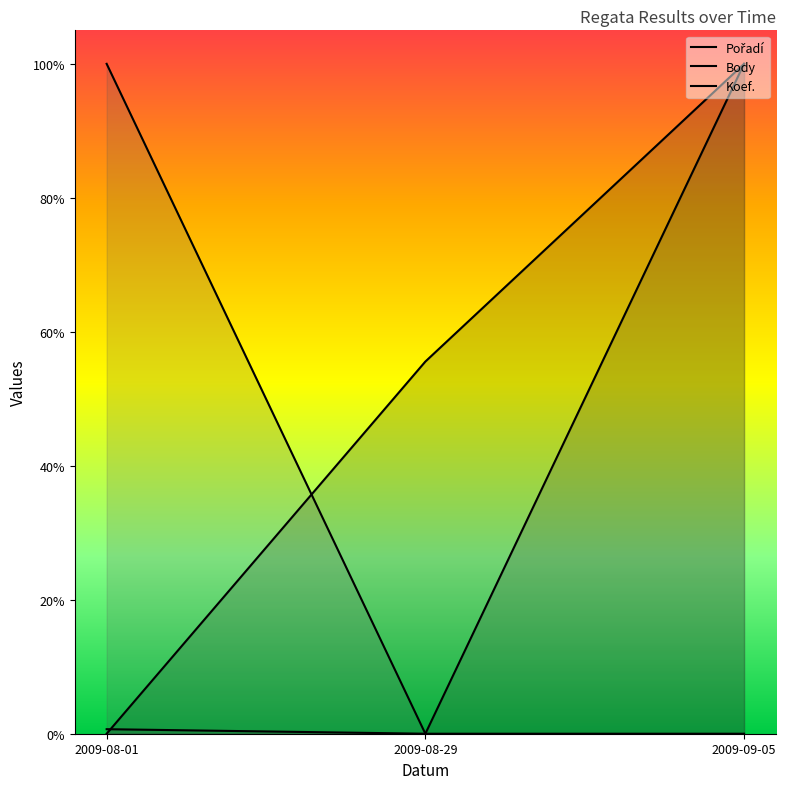

What are all the series names shown in the legend?

Pořadí, Body, Koef.